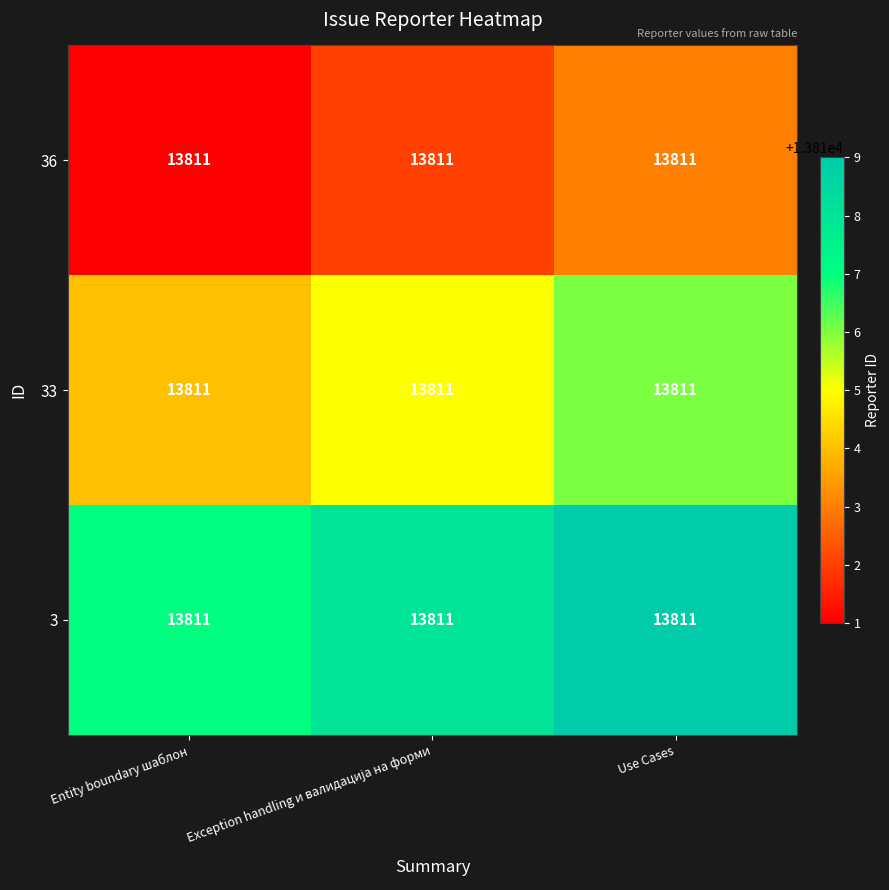

How many values in the 3 series exceed 13818?

1